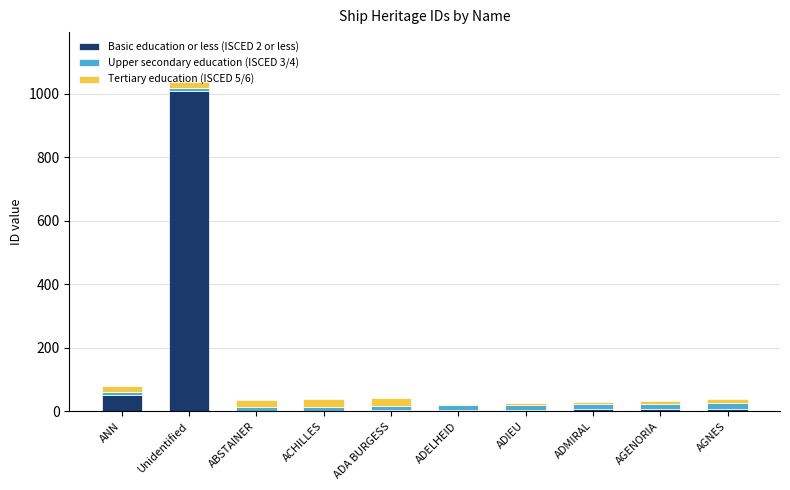

Which category has the highest value in the Basic education or less (ISCED 2 or less) series?

Unidentified